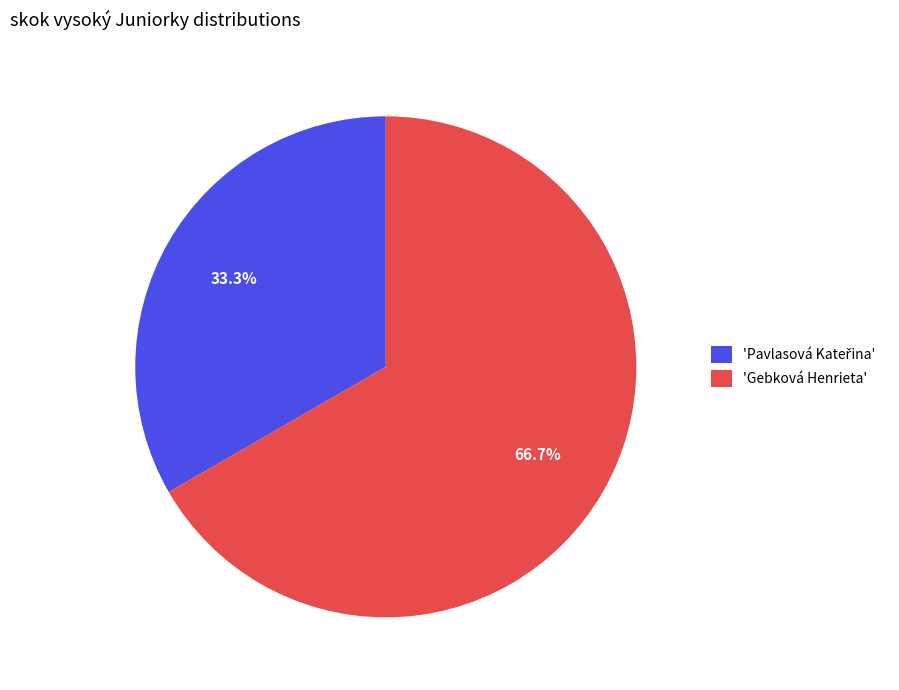

Count the number of slices in the pie.

2